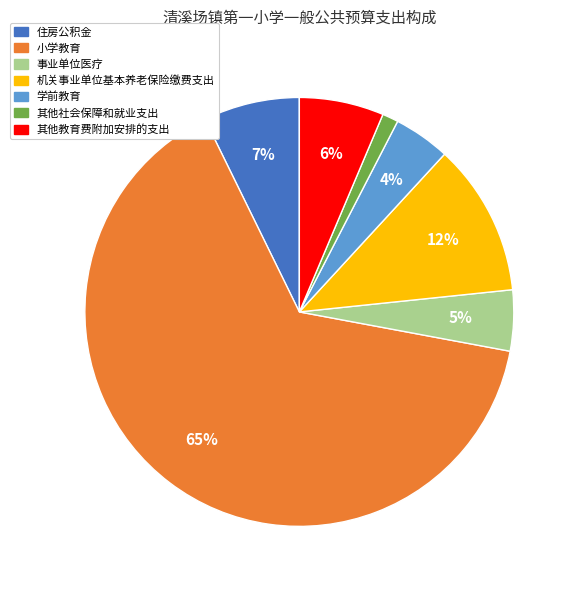

Count the number of slices in the pie.

7